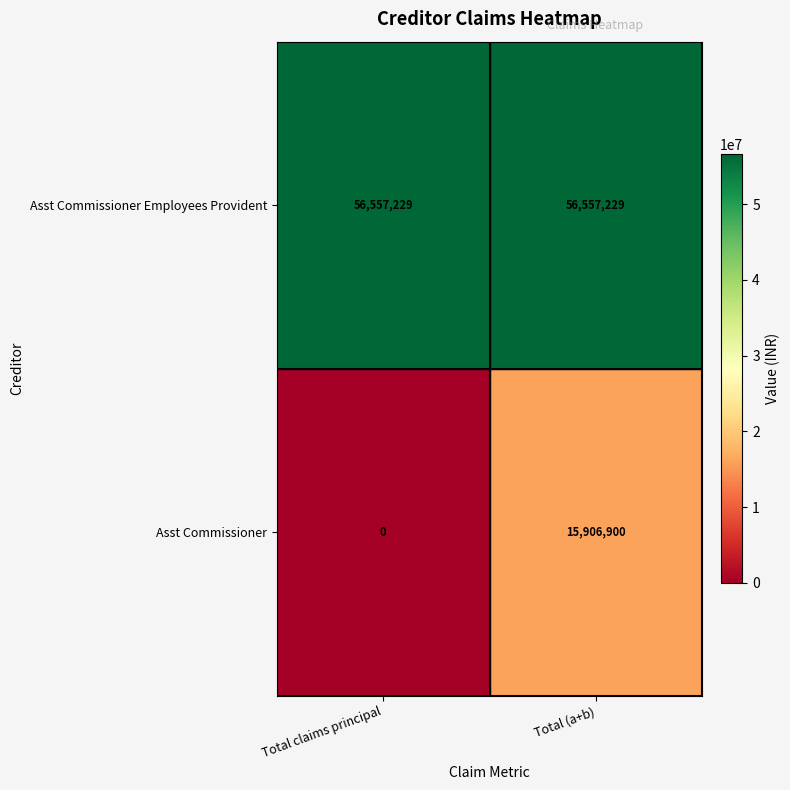

At which category is the sum across all series the highest?

Total (a+b)